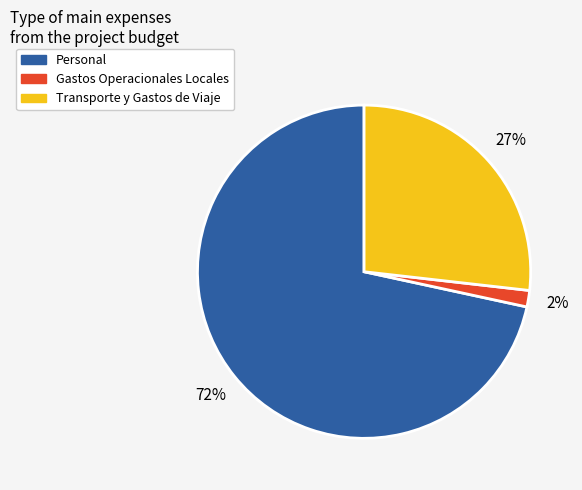

Count the number of slices in the pie.

3